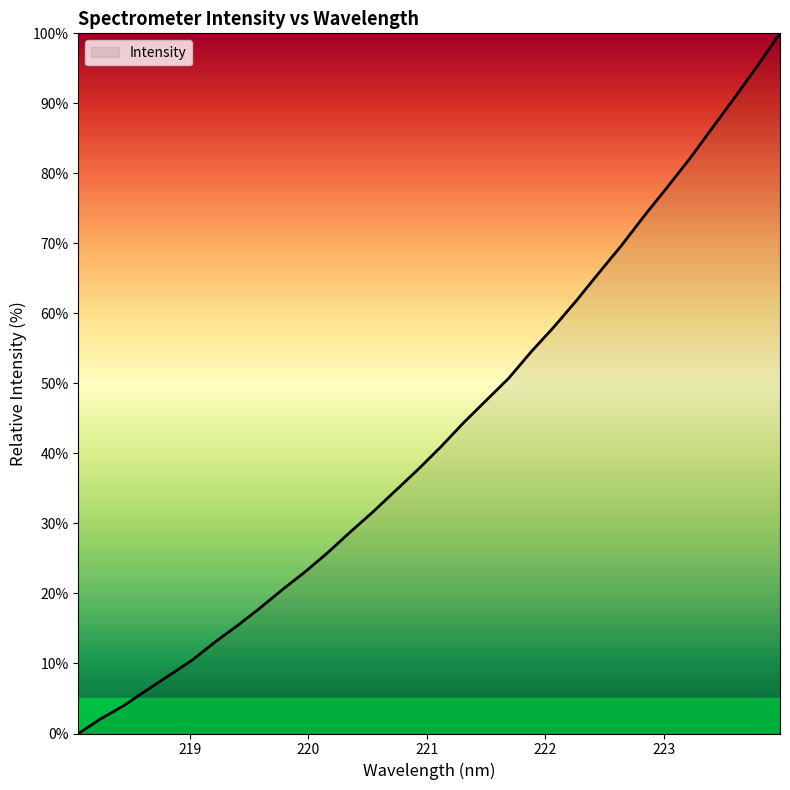

What is the difference between the maximum and minimum values?

100.0